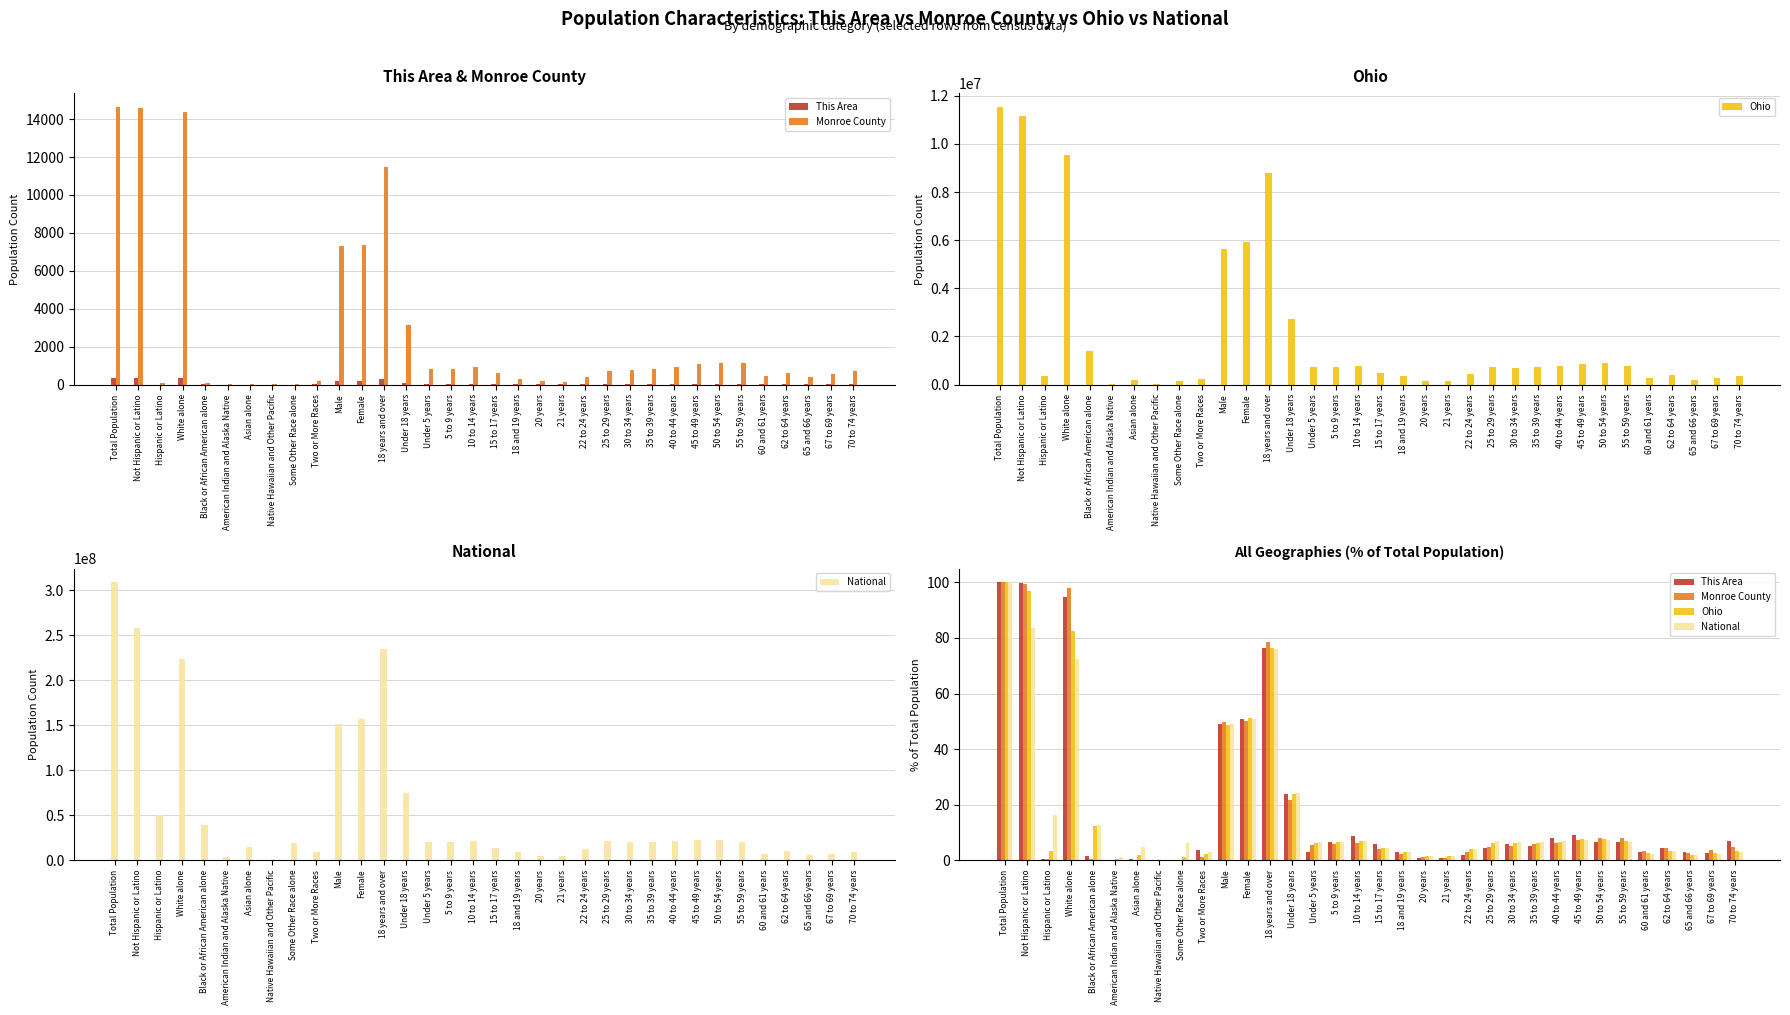

Is it true that National equals 7.4 at 45 to 49 years?

True